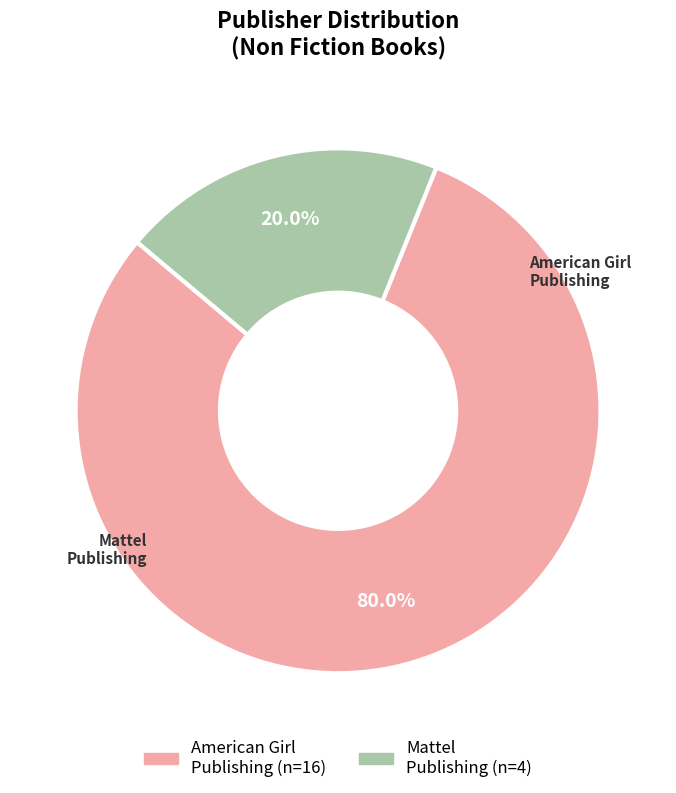

Is there a majority slice in this chart?

Yes